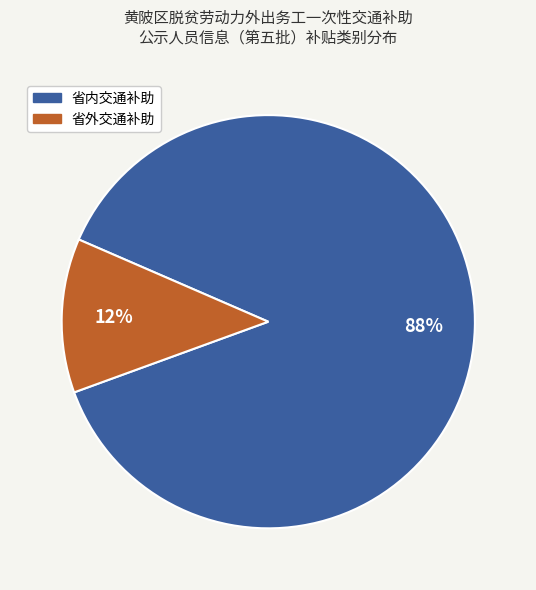

How many slices are in this pie chart?

2